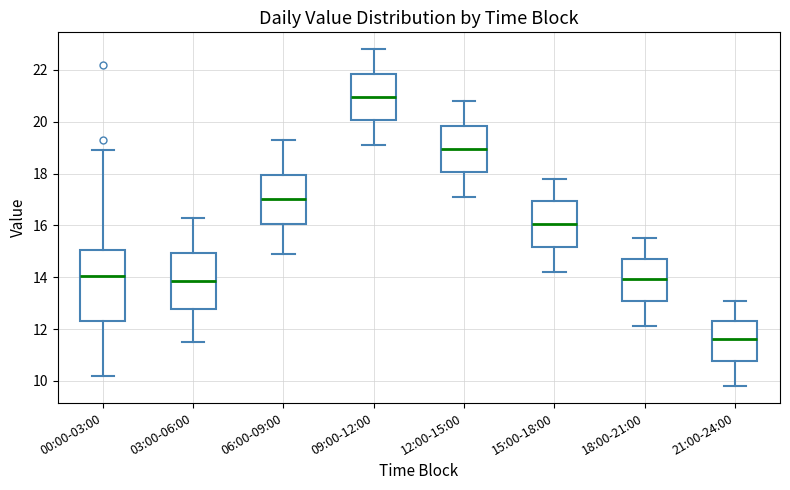

Which box is the tallest, from its lower edge to its upper edge?

00:00-03:00